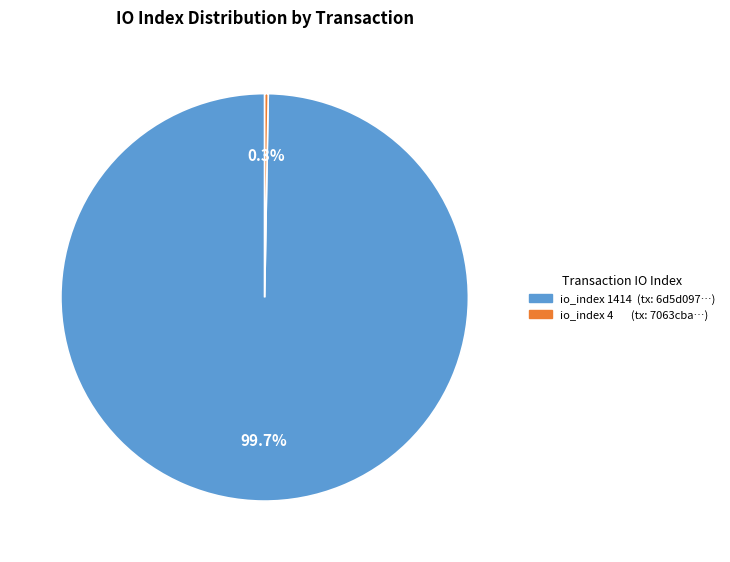

Is there any slice that represents more than half of the pie?

Yes